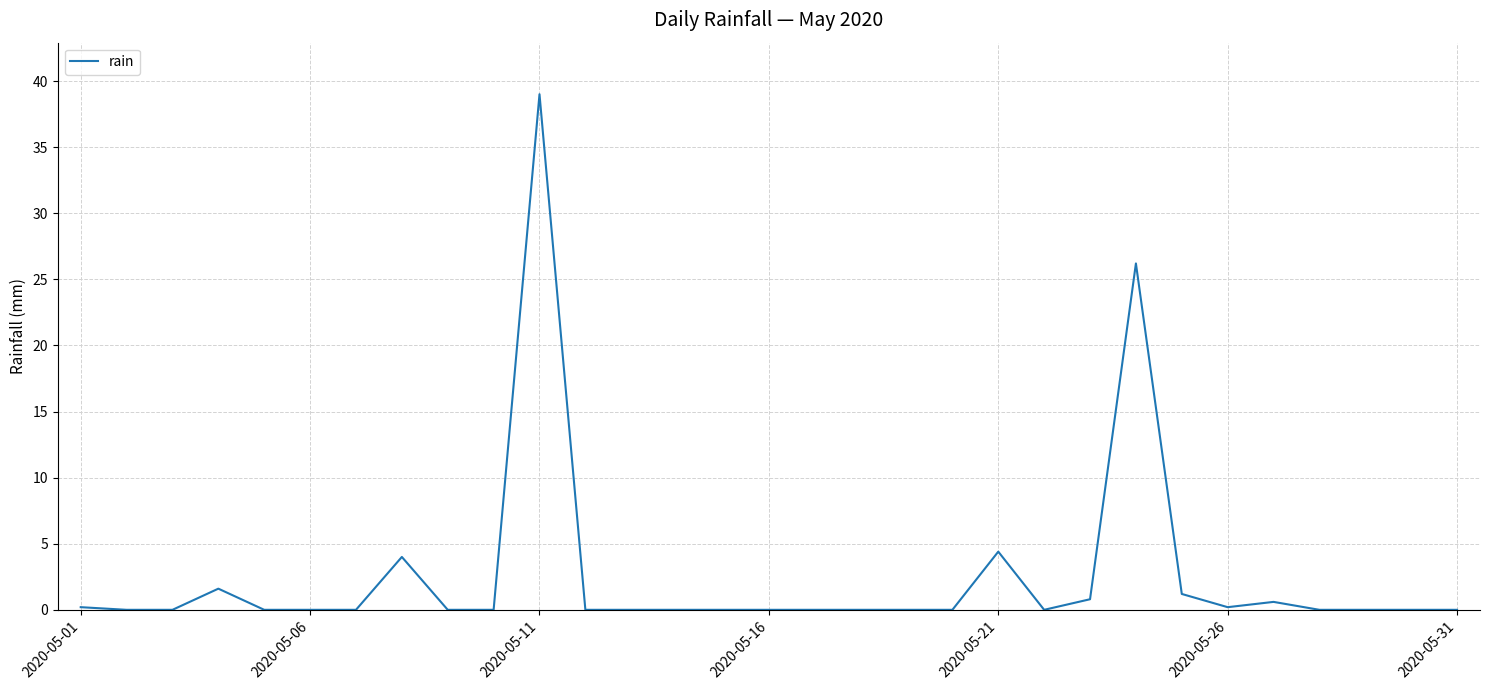

What is the greatest value displayed?

39.0